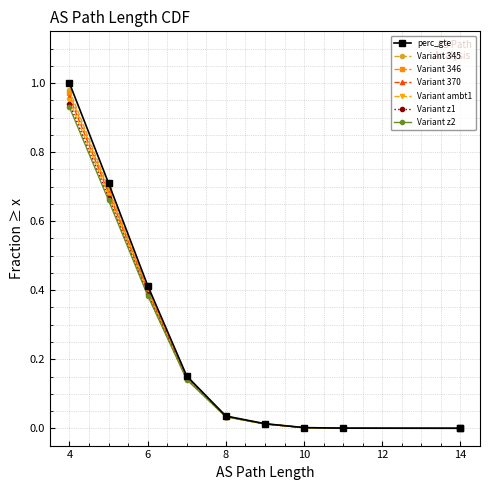

True or false: the data shows 0.0 at 11.

True